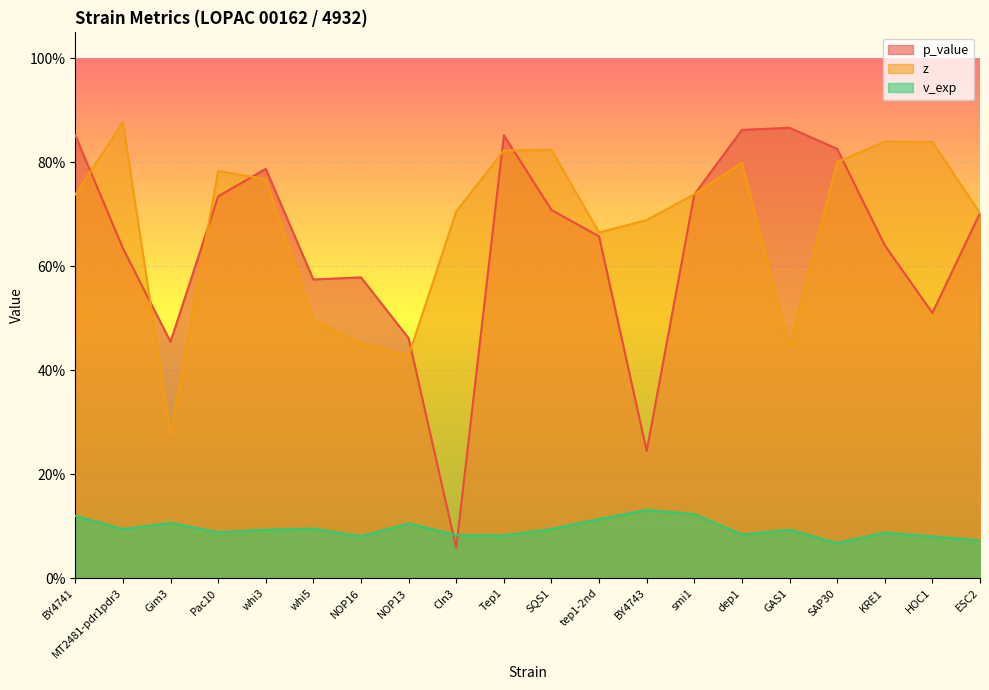

What is the sum of all z values?

13.7